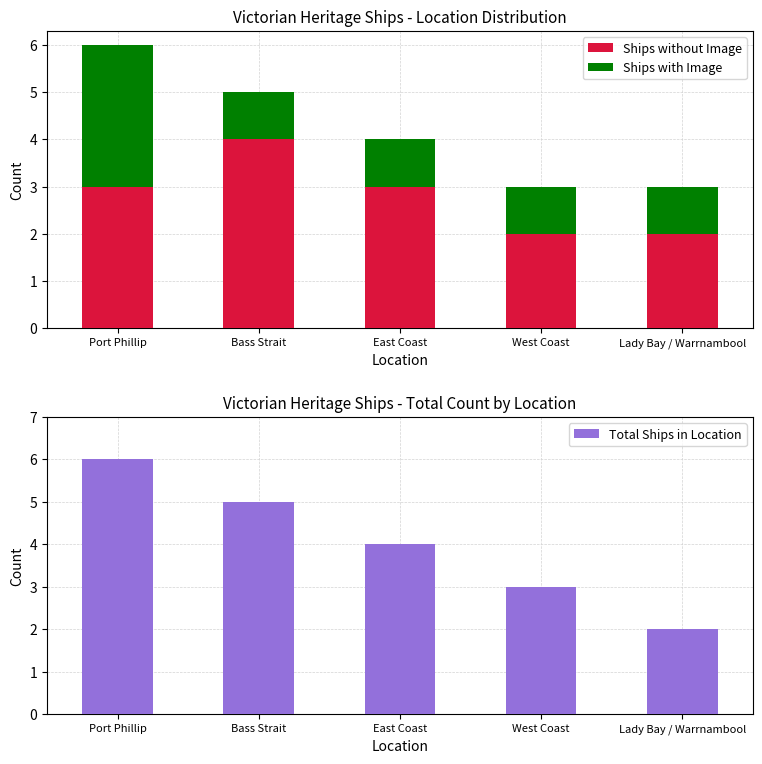

What is the spread (max minus min) of values at East Coast?

3